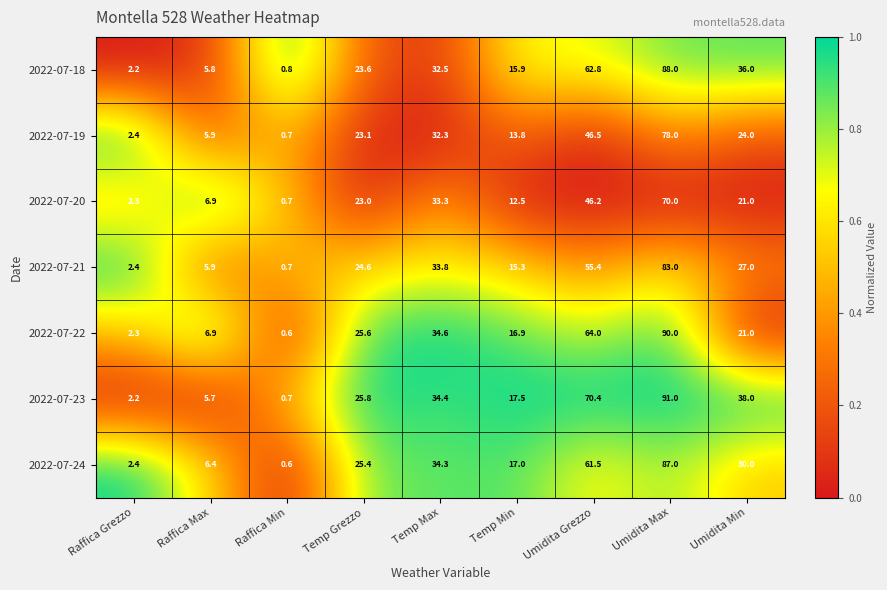

At which category does the chart reach its peak across all series?

Umidita Max